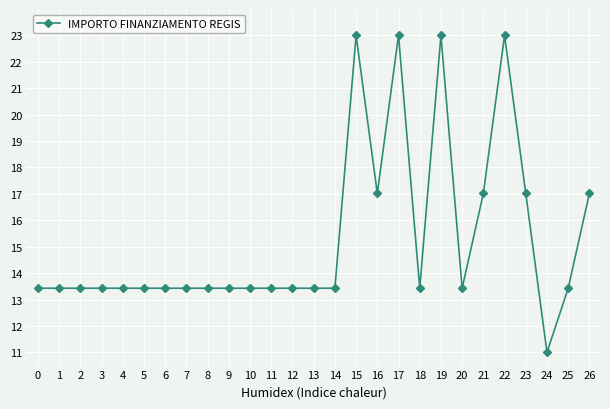

What value does the data have at 5?

13.4